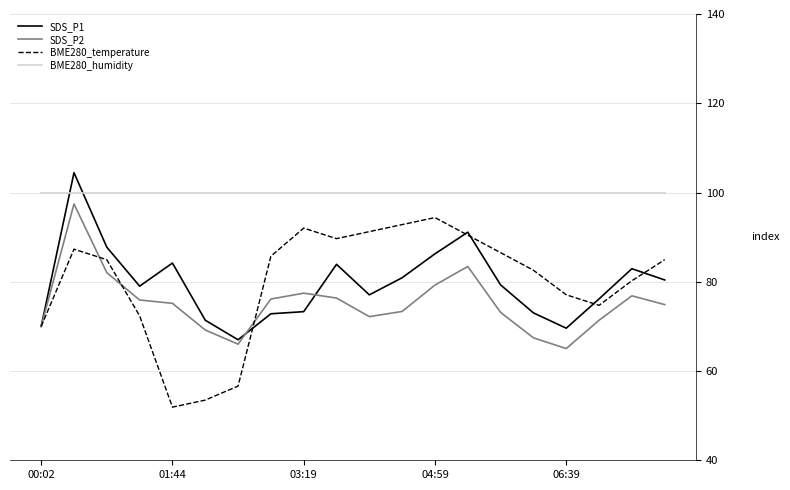

Count the number of data series in this chart.

4